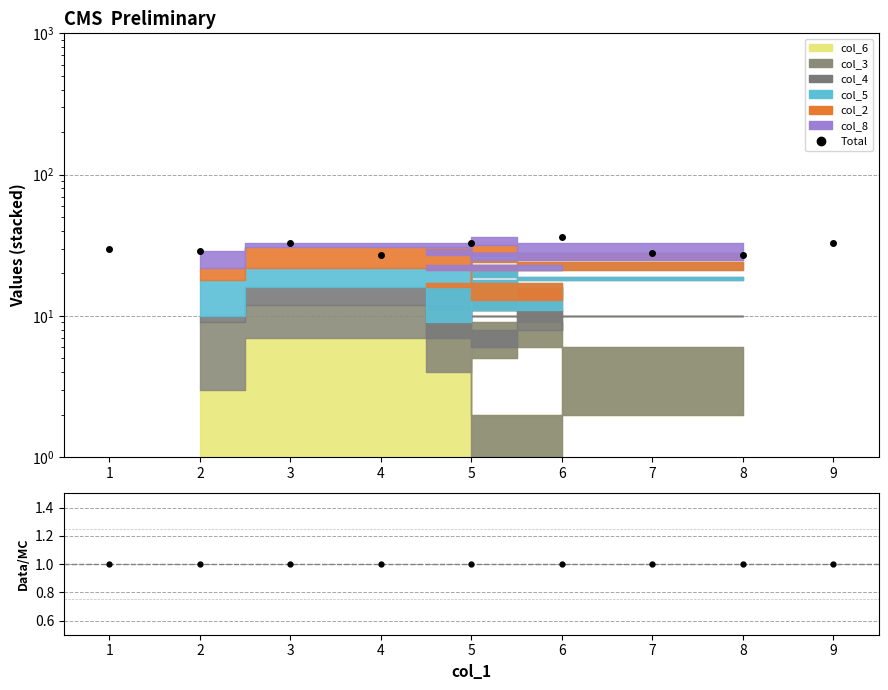

Where is ratio nearest to the value 1?

5